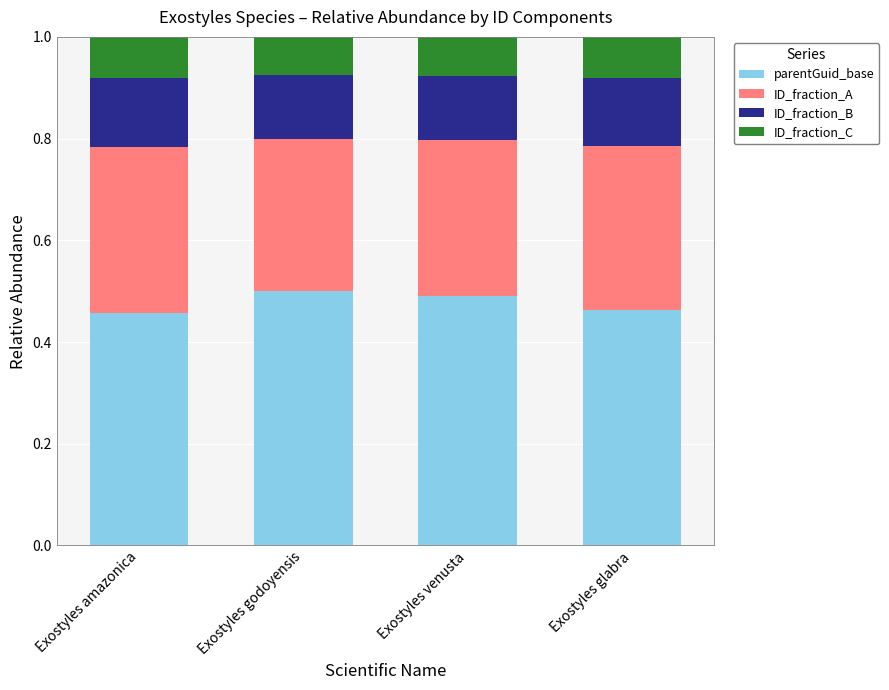

Is it true that parentGuid_base equals 0.5 at Exostyles venusta?

True